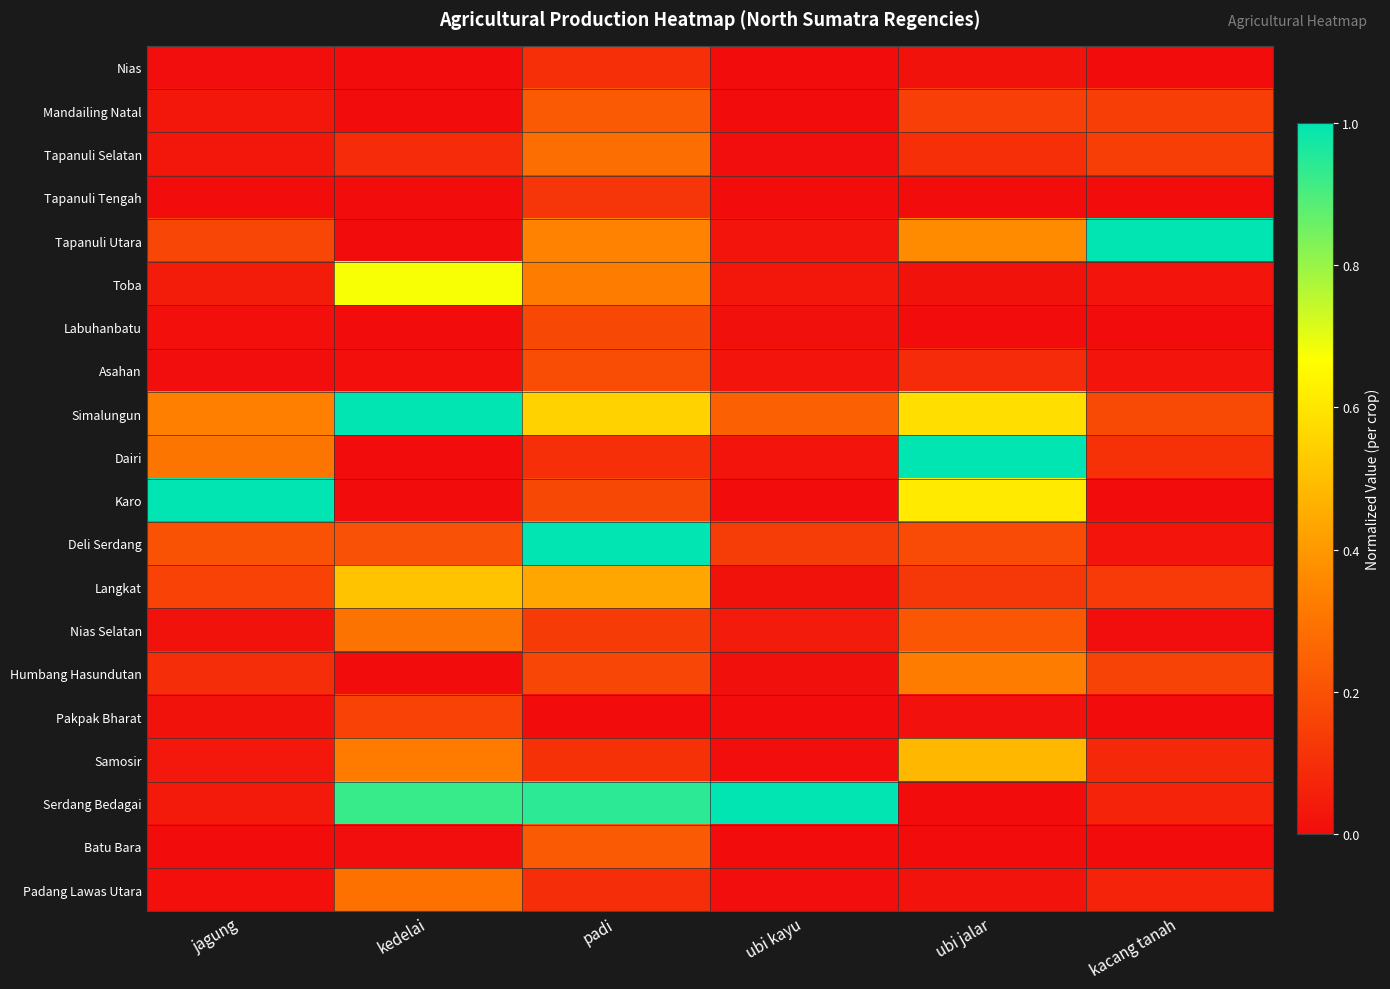

Reading left to right, extract all data points from this chart.

Nias: jagung=0.0	kedelai=0.0	padi=0.1	ubi kayu=0.0	ubi jalar=0.0	kacang tanah=0.0
Mandailing Natal: jagung=0.0	kedelai=0.0	padi=0.2	ubi kayu=0.0	ubi jalar=0.1	kacang tanah=0.1
Tapanuli Selatan: jagung=0.0	kedelai=0.1	padi=0.3	ubi kayu=0.0	ubi jalar=0.1	kacang tanah=0.1
Tapanuli Tengah: jagung=0.0	kedelai=0.0	padi=0.1	ubi kayu=0.0	ubi jalar=0.0	kacang tanah=0.0
Tapanuli Utara: jagung=0.2	kedelai=0.0	padi=0.3	ubi kayu=0.0	ubi jalar=0.4	kacang tanah=1.0
Toba: jagung=0.0	kedelai=0.7	padi=0.3	ubi kayu=0.0	ubi jalar=0.0	kacang tanah=0.0
Labuhanbatu: jagung=0.0	kedelai=0.0	padi=0.2	ubi kayu=0.0	ubi jalar=0.0	kacang tanah=0.0
Asahan: jagung=0.0	kedelai=0.0	padi=0.2	ubi kayu=0.0	ubi jalar=0.1	kacang tanah=0.0
Simalungun: jagung=0.3	kedelai=1.0	padi=0.5	ubi kayu=0.2	ubi jalar=0.6	kacang tanah=0.2
Dairi: jagung=0.3	kedelai=0.0	padi=0.1	ubi kayu=0.0	ubi jalar=1.0	kacang tanah=0.1
Karo: jagung=1.0	kedelai=0.0	padi=0.2	ubi kayu=0.0	ubi jalar=0.6	kacang tanah=0.0
Deli Serdang: jagung=0.2	kedelai=0.2	padi=1.0	ubi kayu=0.1	ubi jalar=0.2	kacang tanah=0.0
Langkat: jagung=0.2	kedelai=0.5	padi=0.4	ubi kayu=0.0	ubi jalar=0.1	kacang tanah=0.1
Nias Selatan: jagung=0.0	kedelai=0.3	padi=0.1	ubi kayu=0.0	ubi jalar=0.2	kacang tanah=0.0
Humbang Hasundutan: jagung=0.1	kedelai=0.0	padi=0.2	ubi kayu=0.0	ubi jalar=0.3	kacang tanah=0.2
Pakpak Bharat: jagung=0.0	kedelai=0.2	padi=0.0	ubi kayu=0.0	ubi jalar=0.0	kacang tanah=0.0
Samosir: jagung=0.0	kedelai=0.3	padi=0.1	ubi kayu=0.0	ubi jalar=0.5	kacang tanah=0.1
Serdang Bedagai: jagung=0.0	kedelai=0.9	padi=0.9	ubi kayu=1.0	ubi jalar=0.0	kacang tanah=0.1
Batu Bara: jagung=0.0	kedelai=0.0	padi=0.2	ubi kayu=0.0	ubi jalar=0.0	kacang tanah=0.0
Padang Lawas Utara: jagung=0.0	kedelai=0.3	padi=0.1	ubi kayu=0.0	ubi jalar=0.0	kacang tanah=0.1